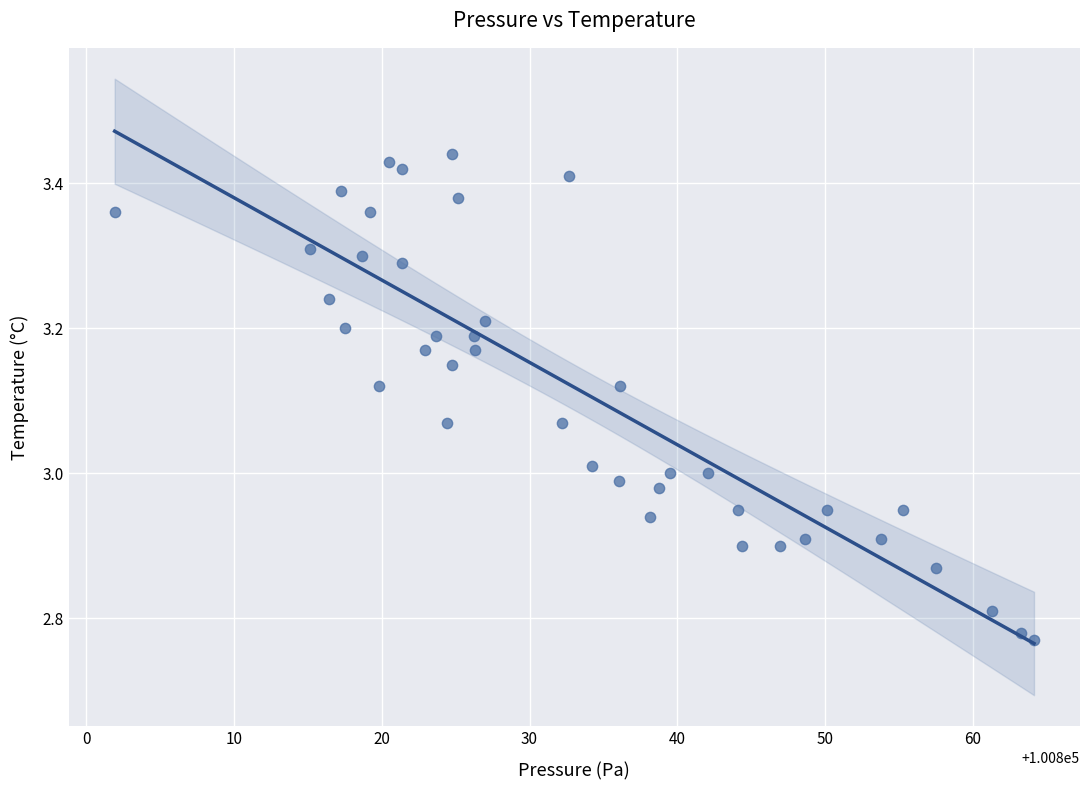

What is the range of Y values (max minus min)?

0.7